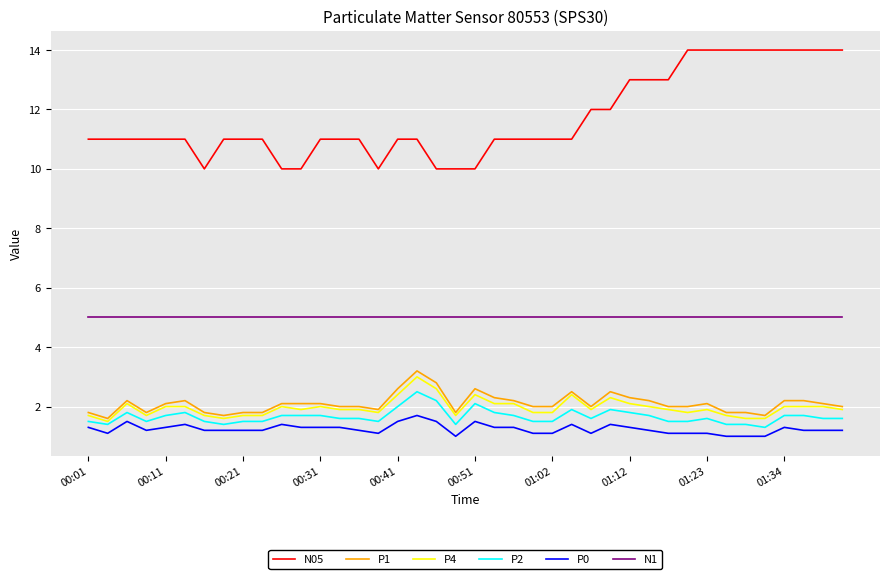

Which series has the largest range (max minus min)?

N05